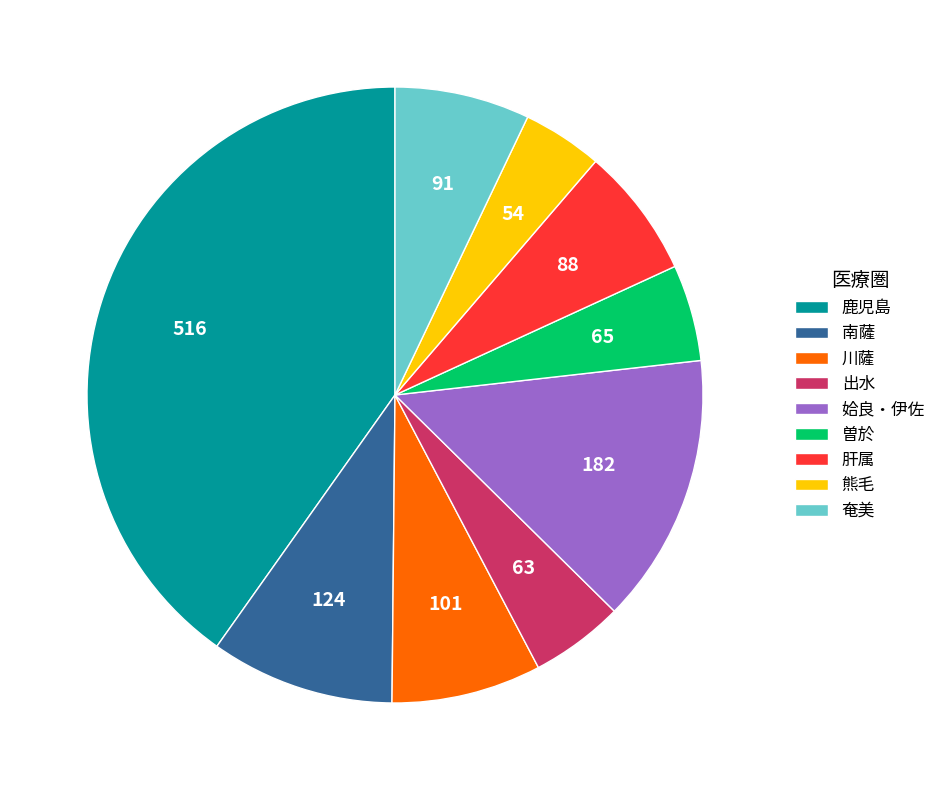

Combined, do 肝属 and 曽於 account for over 50%?

No